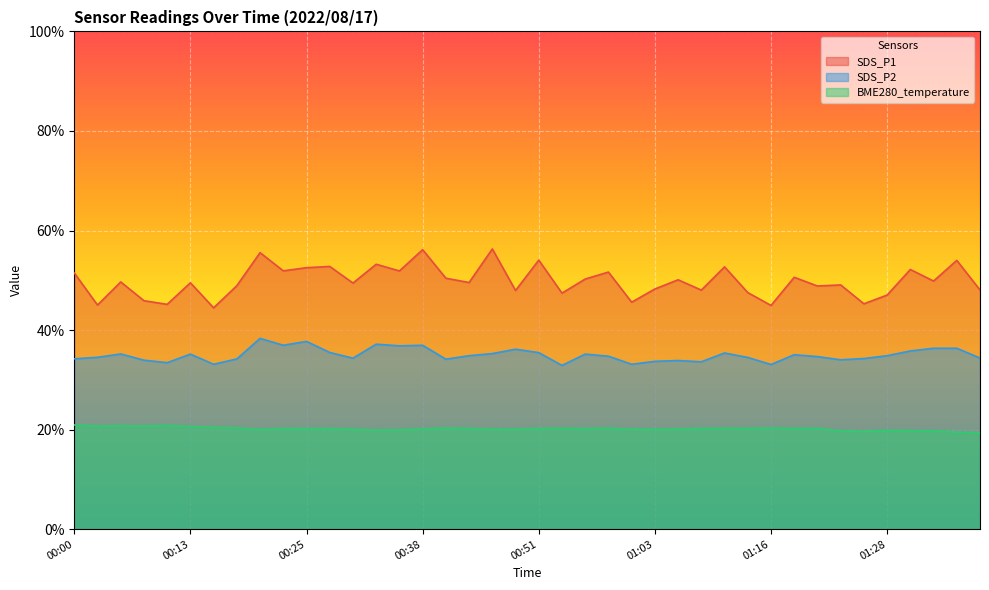

Where is the first local maximum for SDS_P2?

00:05